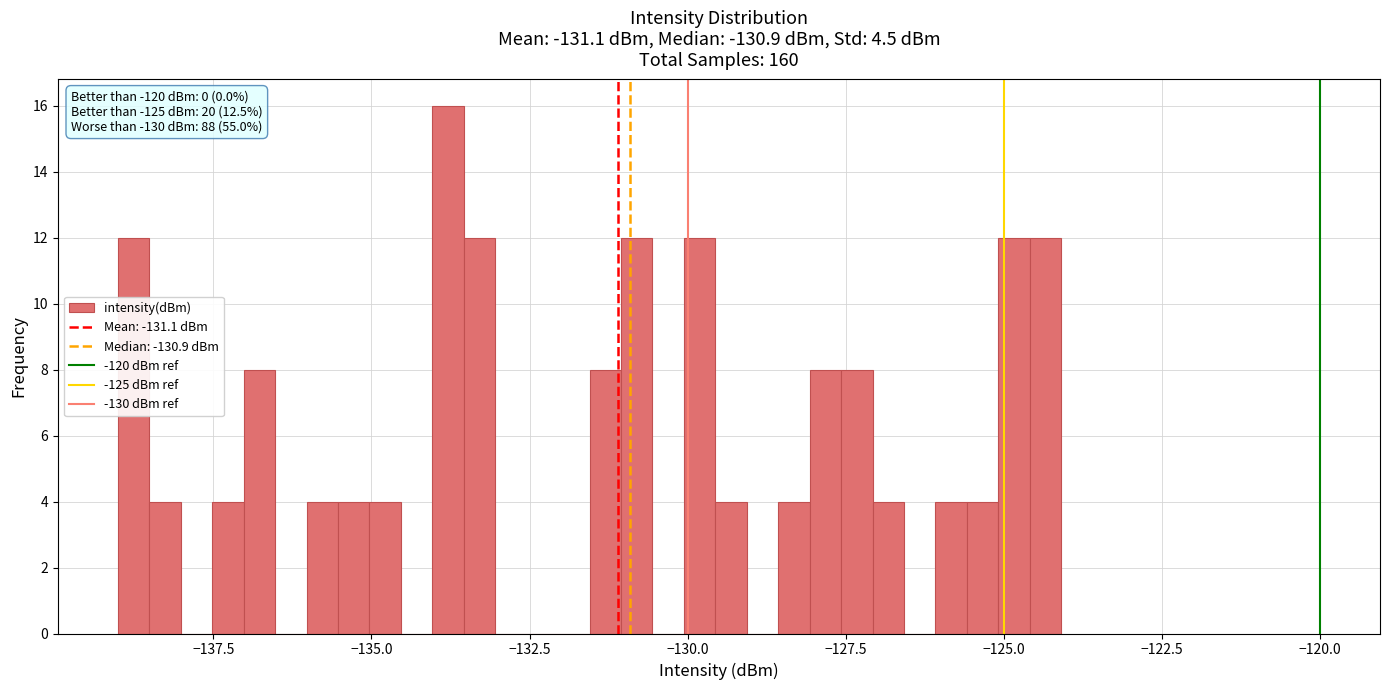

Read against the x-axis, roughly where is the centre of the tallest bar?

-134.0